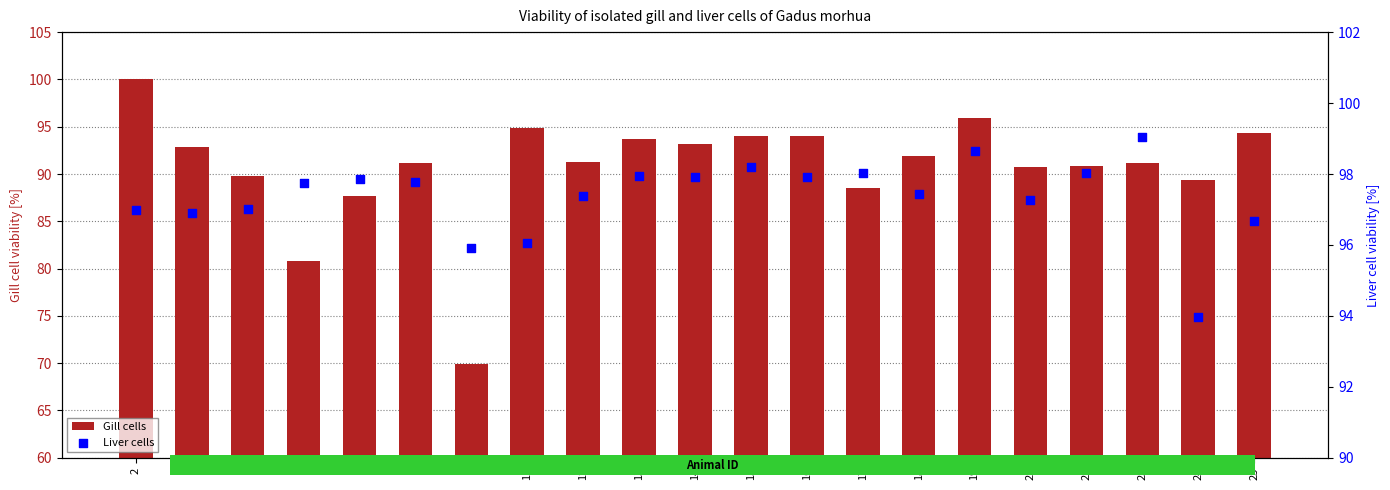

Which series reaches the minimum Y coordinate?

Gill cells